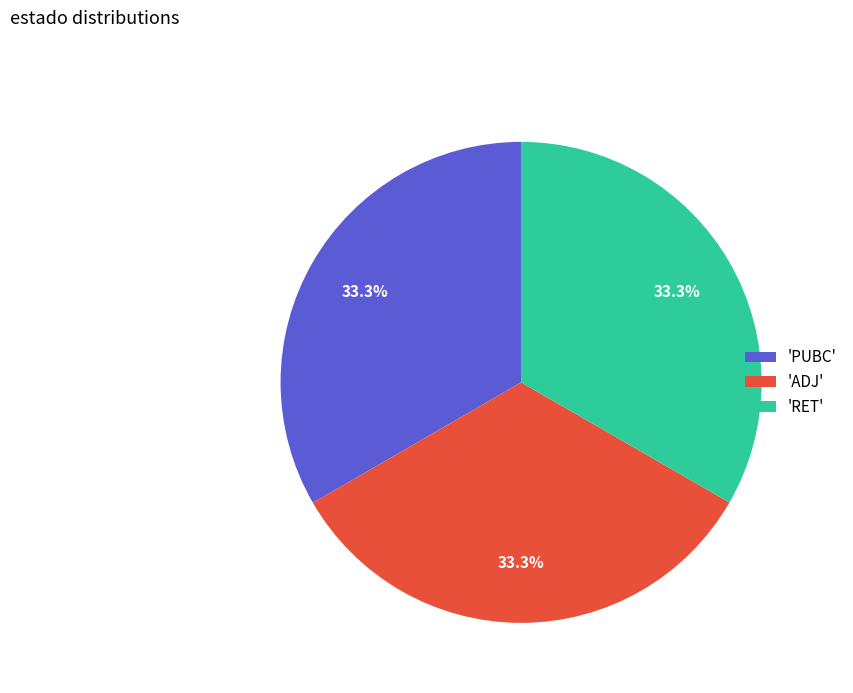

Is there any slice that represents more than half of the pie?

No